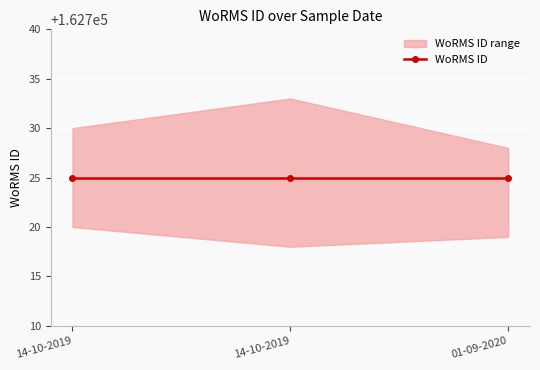

The WoRMS ID lower series shows 162718 at 14-10-2019. True or false?

True